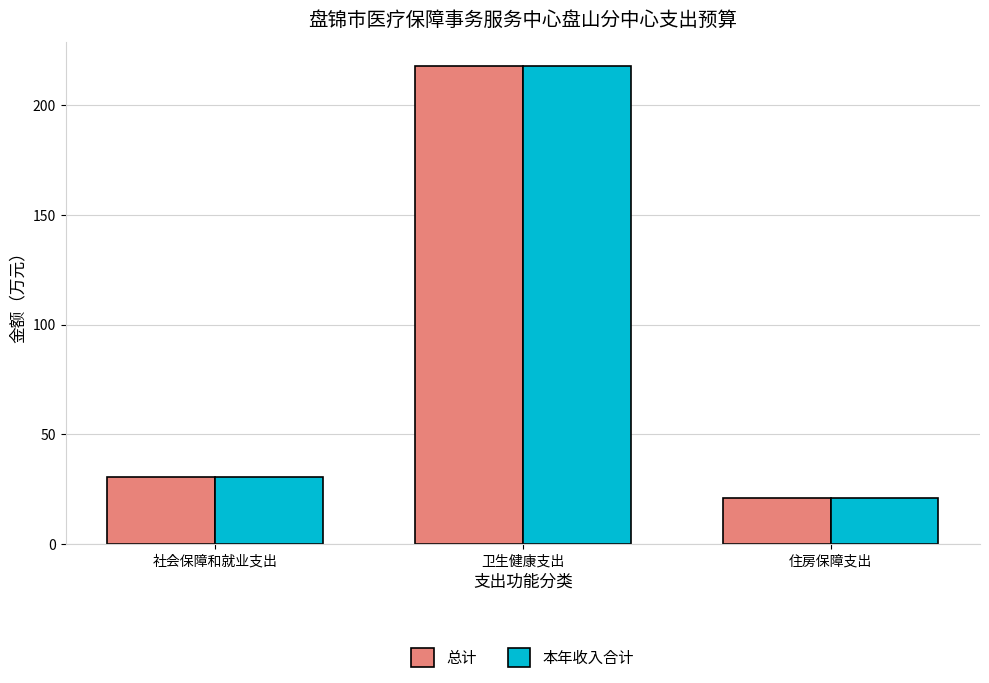

What is the difference between the maximum and minimum values in the 总计 series?

196.8